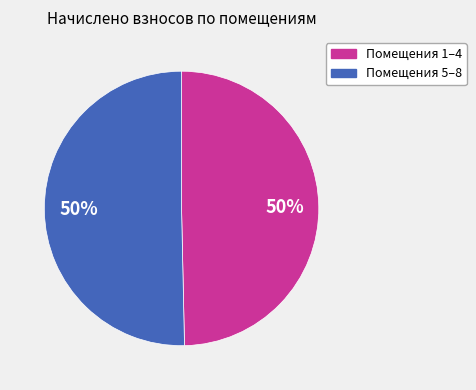

To the nearest percent, what is the average slice percentage?

50%